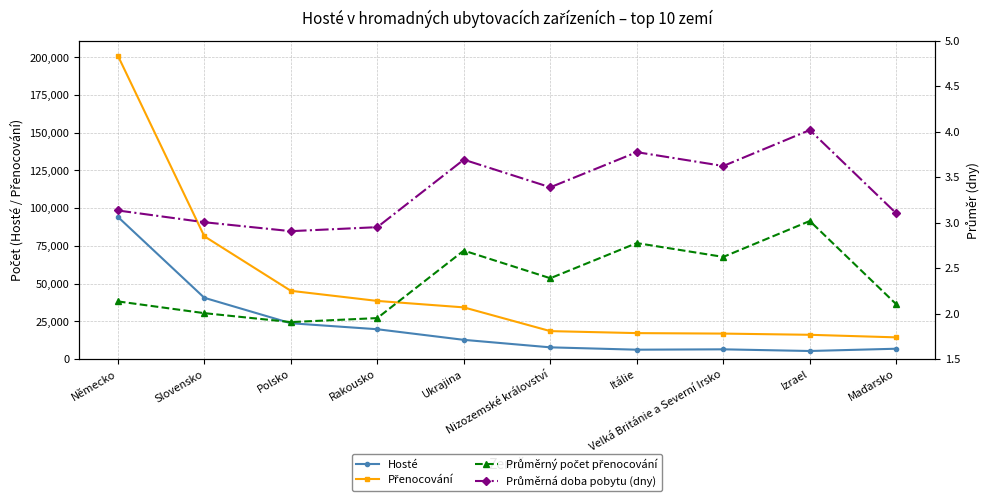

The Průměrná doba pobytu (dny) series shows 3.1 at Maďarsko. True or false?

True